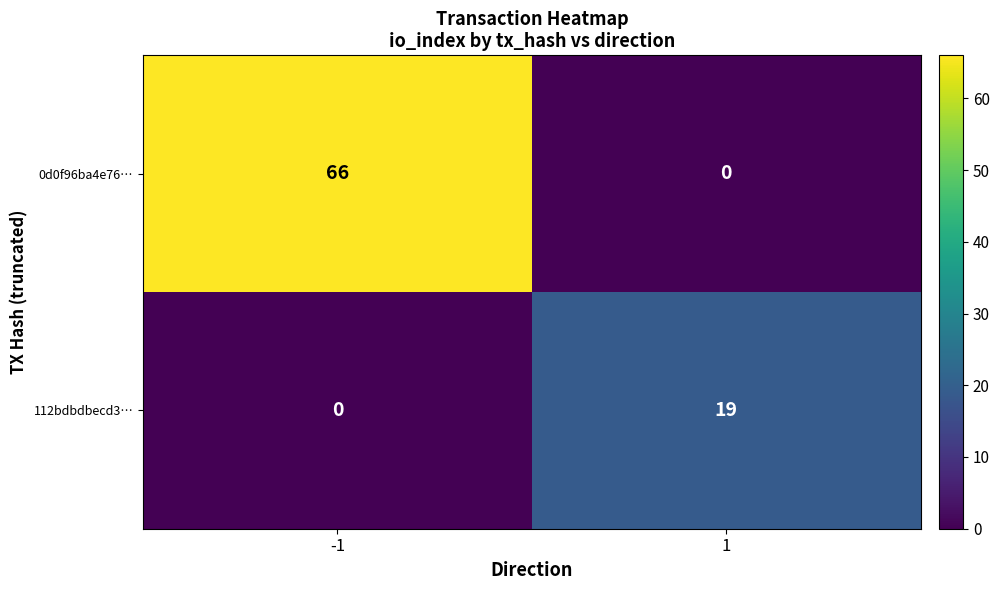

What is the greatest value displayed?

66